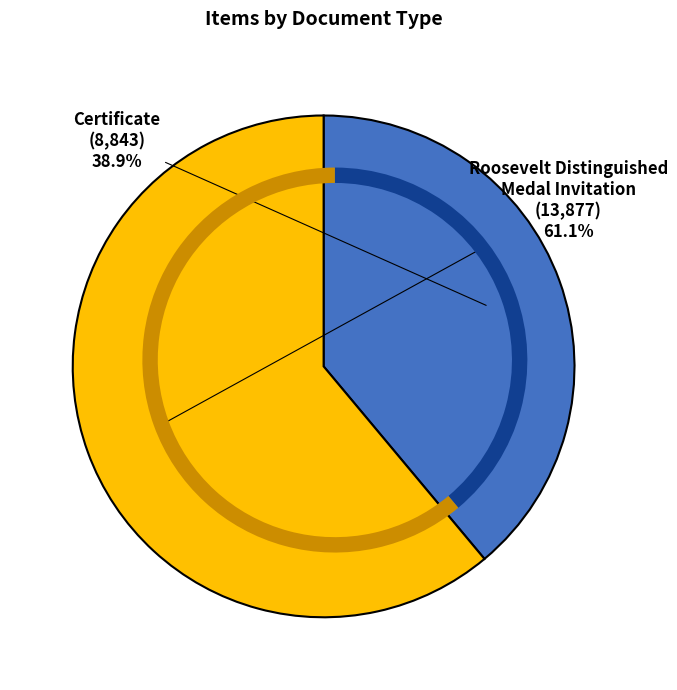

Rank the categories by value from lowest to highest.

Certificate
(8843), Roosevelt Distinguished
Medal Invitation
(13877)